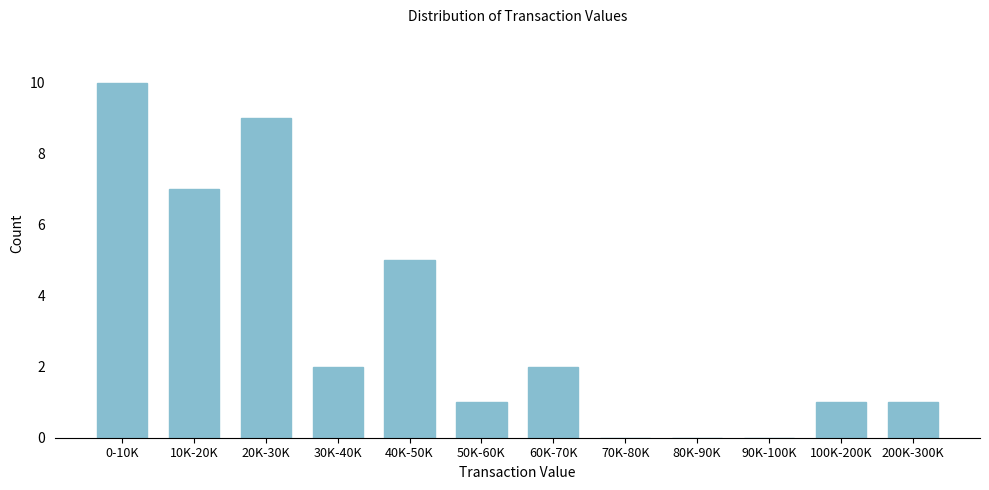

Reading left to right, transcribe all the data shown in this chart.

0-10K=10	10K-20K=7	20K-30K=9	30K-40K=2	40K-50K=5	50K-60K=1	60K-70K=2	70K-80K=0	80K-90K=0	90K-100K=0	100K-200K=1	200K-300K=1